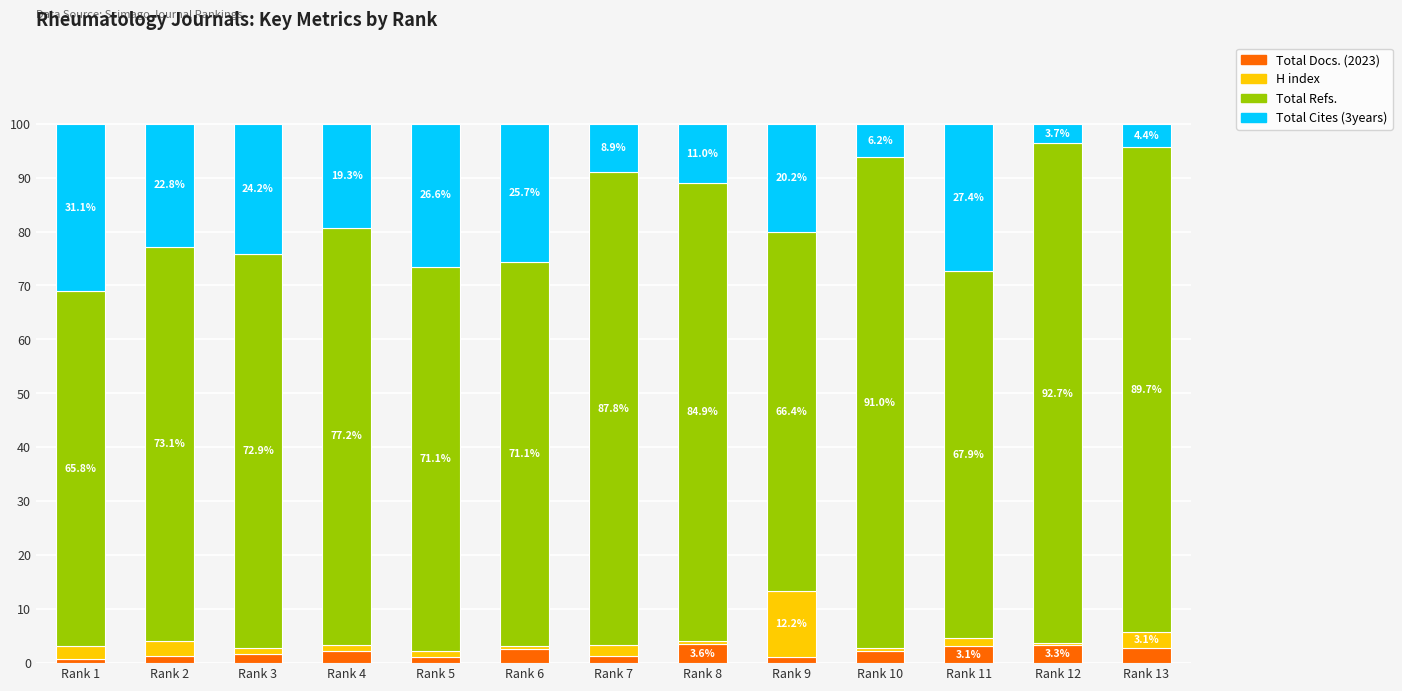

What is the sum of the Total Docs. (2023) values at Rank 8 and Rank 2?

4.9